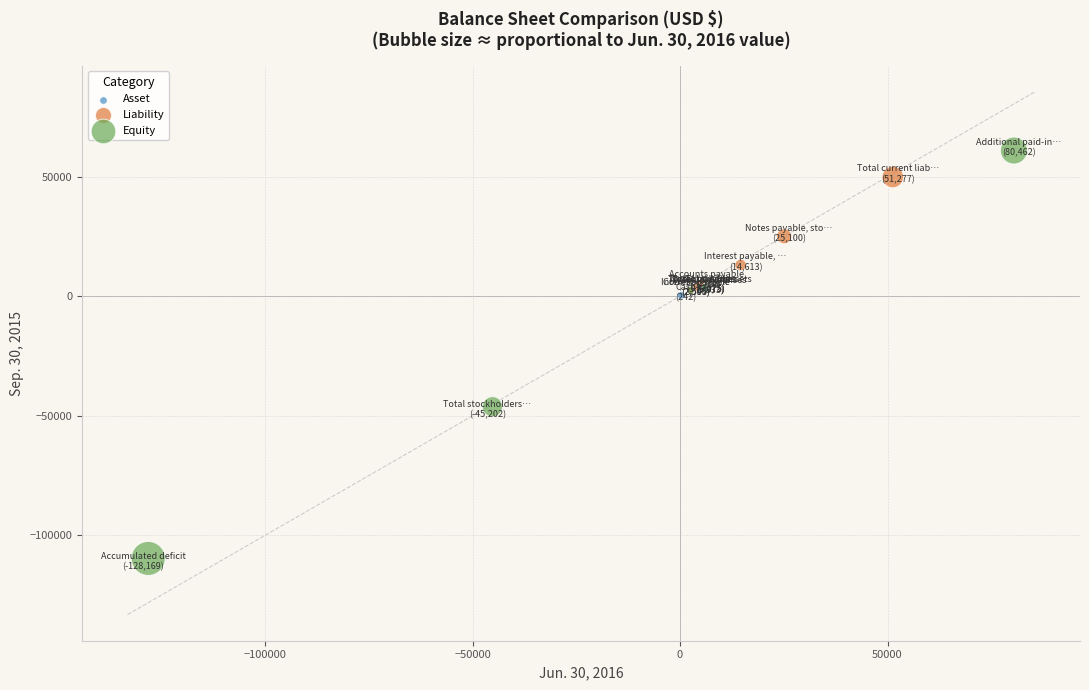

Which series reaches the minimum Y coordinate?

Equity